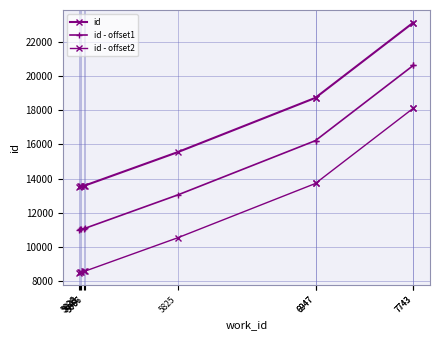

True or false: id - offset1 and id - offset2 cross at least once.

False